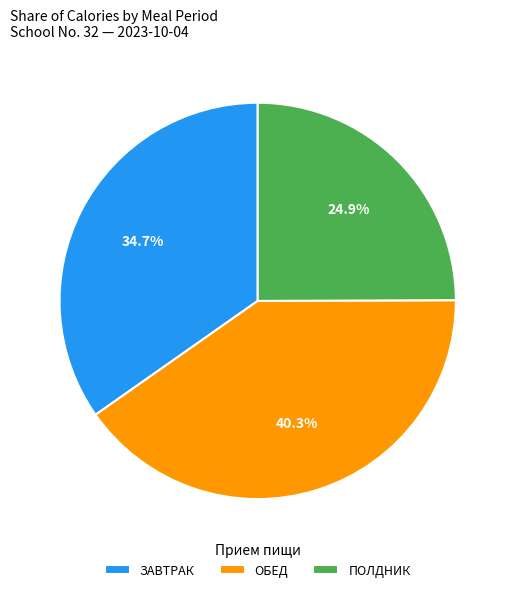

How many segments does this pie chart have?

3